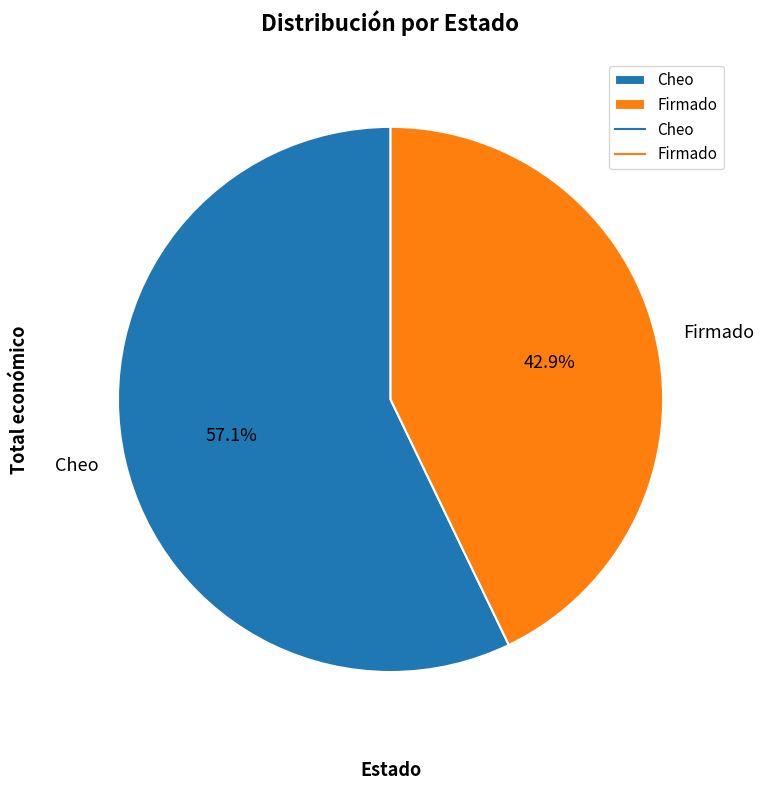

How many slices are in this pie chart?

2